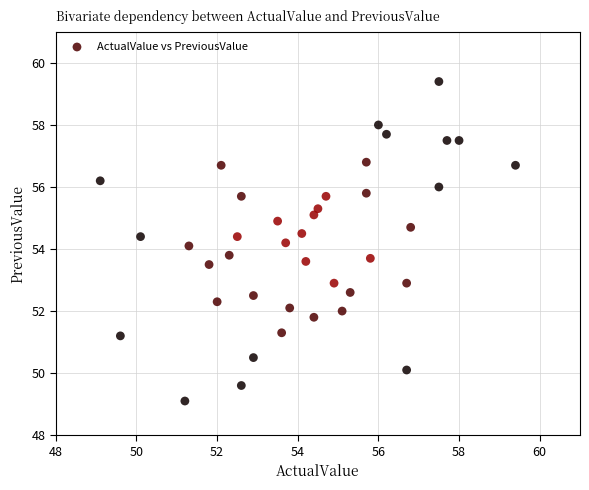

What is the range of X values (max minus min)?

10.3